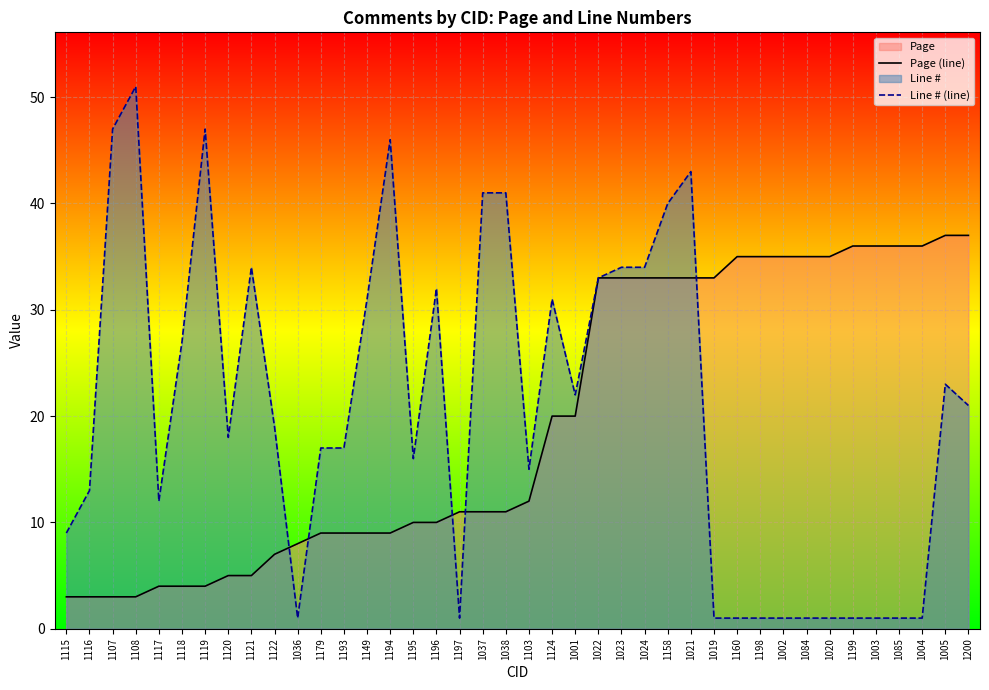

What is the difference between the Line # (line) values at 1005 and 1194?

23